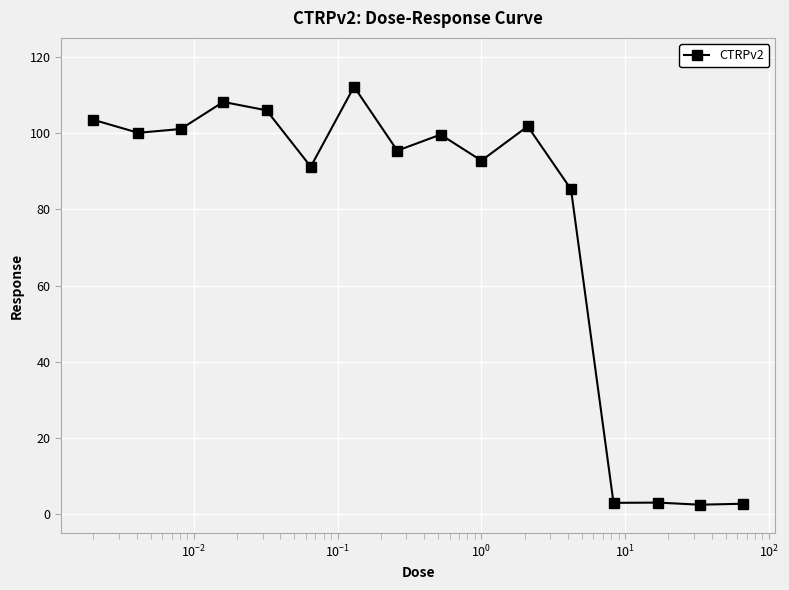

True or false: there are more than 1 points higher than both neighbors.

True